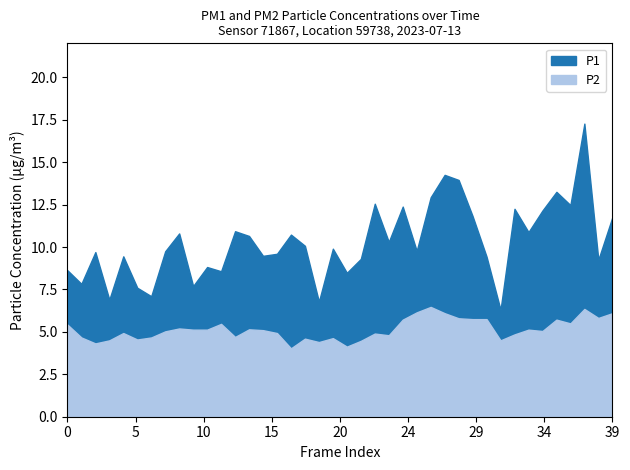

Which series has the largest total across all categories?

P1